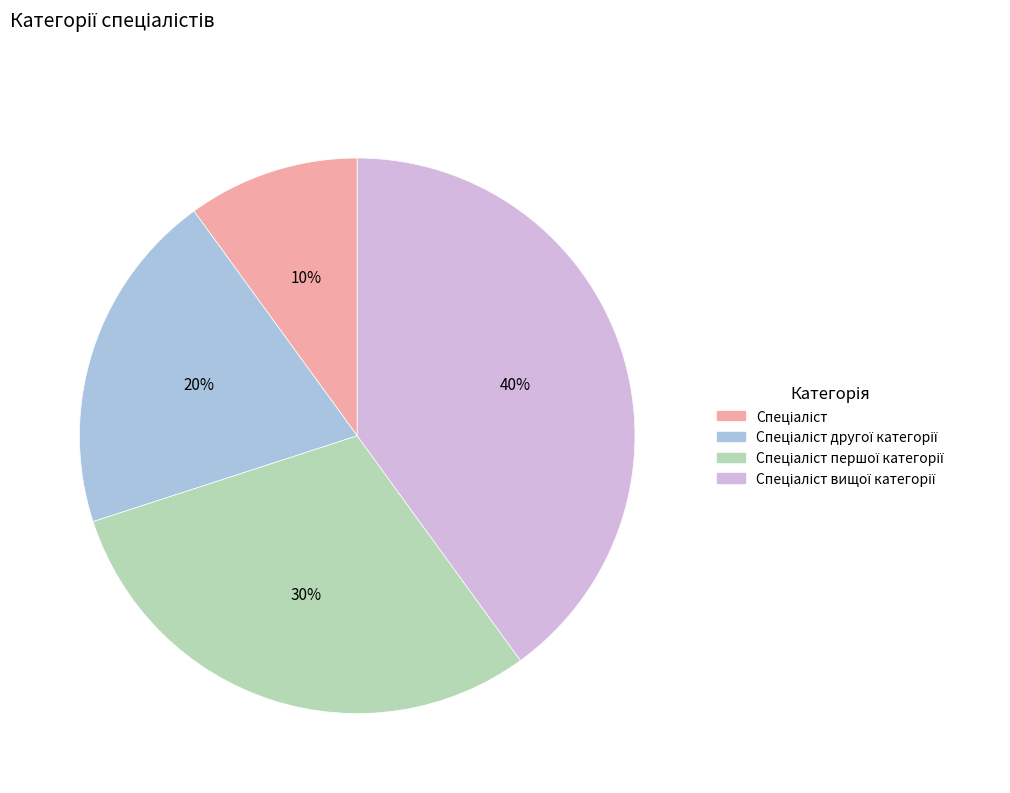

To the nearest percent, what is the difference between the largest and smallest slice percentages?

30%